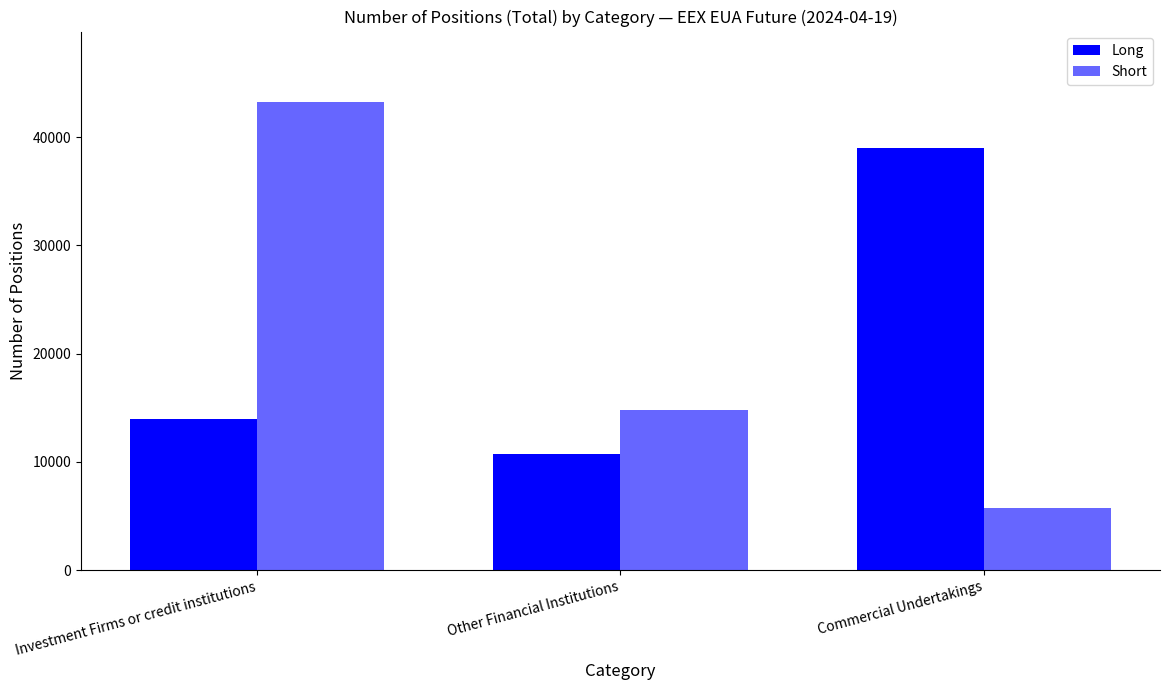

How many bars are there in each group?

2